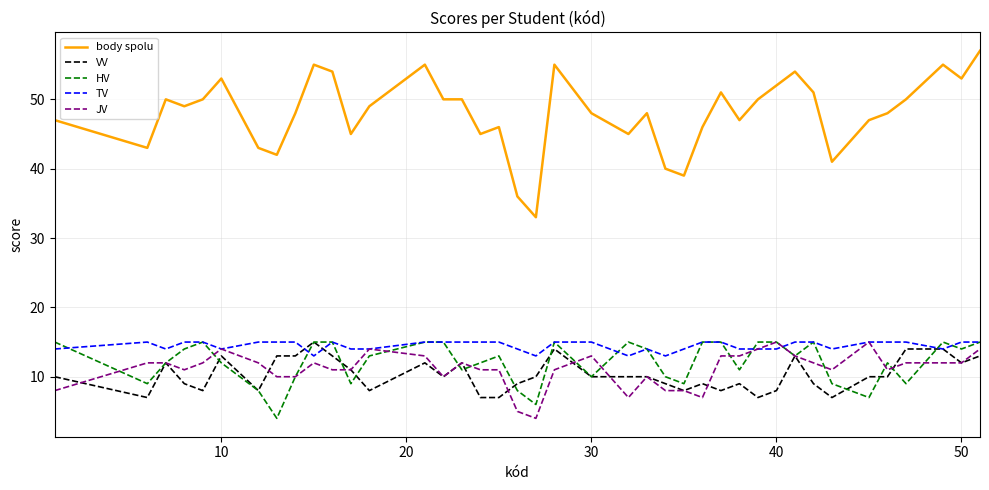

Which series has the largest total across all categories?

body spolu